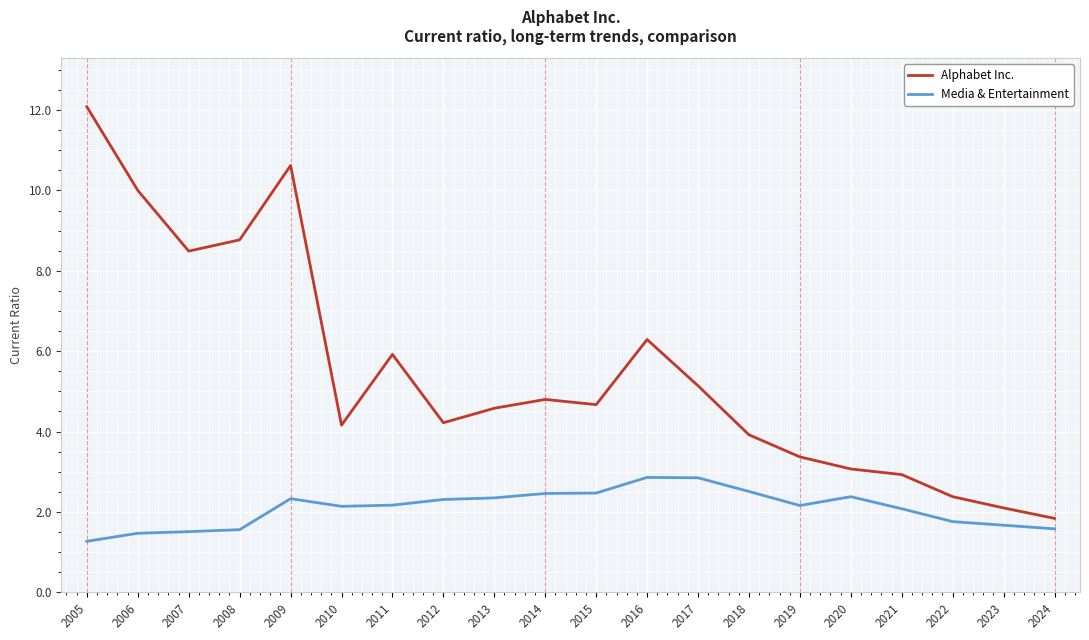

What is the difference between the highest and lowest values at 2008?

7.2